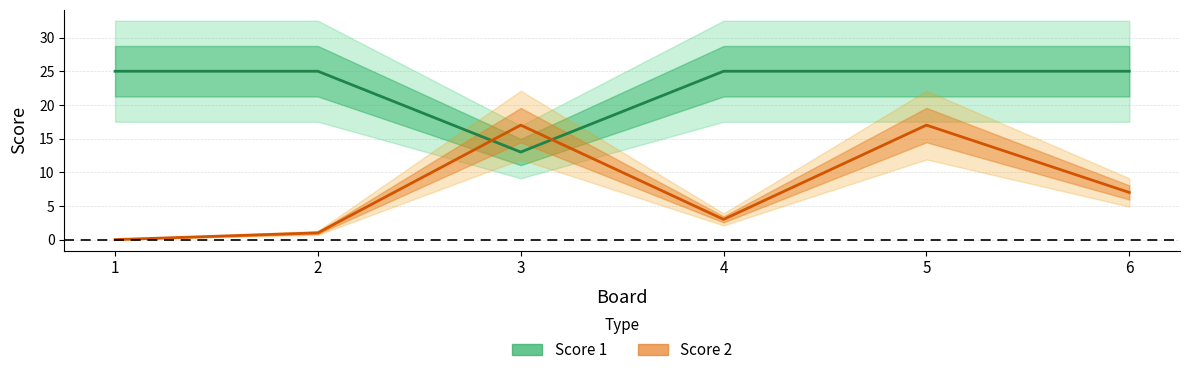

What is the value of the Score 1 point at the 4th from the left?

25